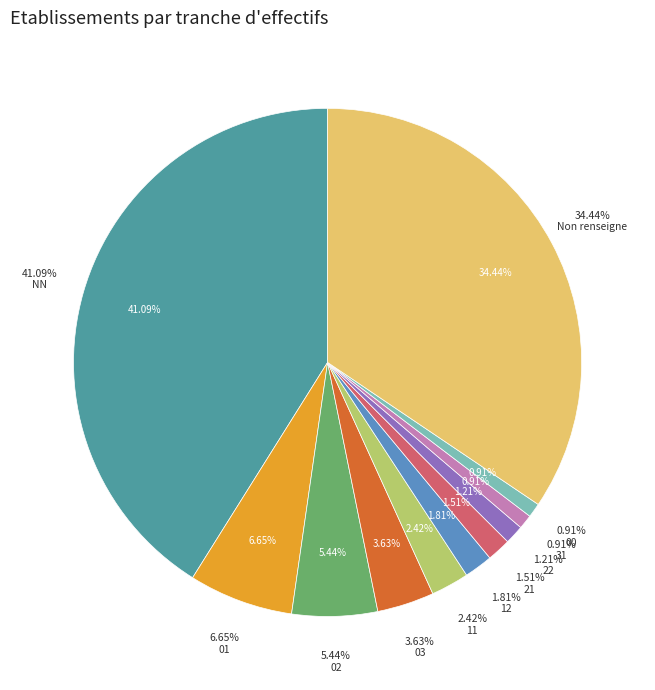

Does any single category account for the majority?

No